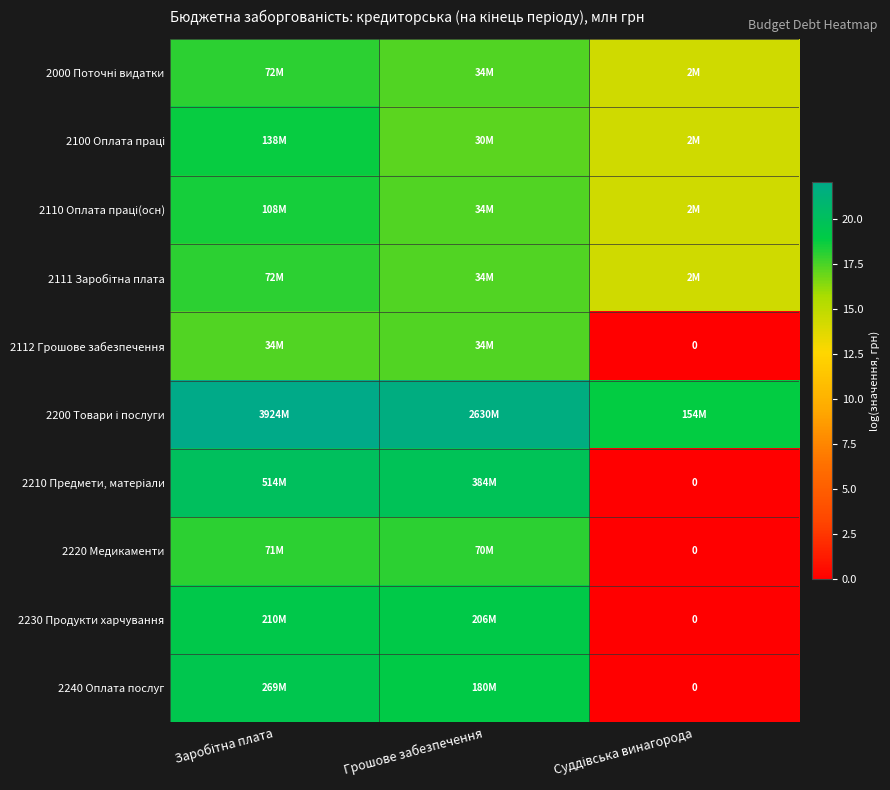

List the labels in order of 2200 Товари і послуги value, largest first.

Заробітна плата, Грошове забезпечення, Суддівська винагорода